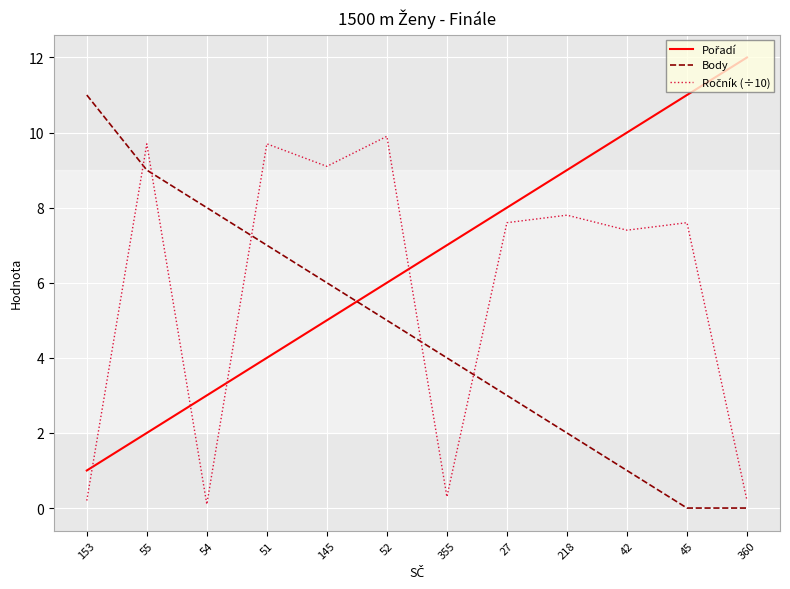

What is the difference between the maximum and minimum values in the Body series?

11.0